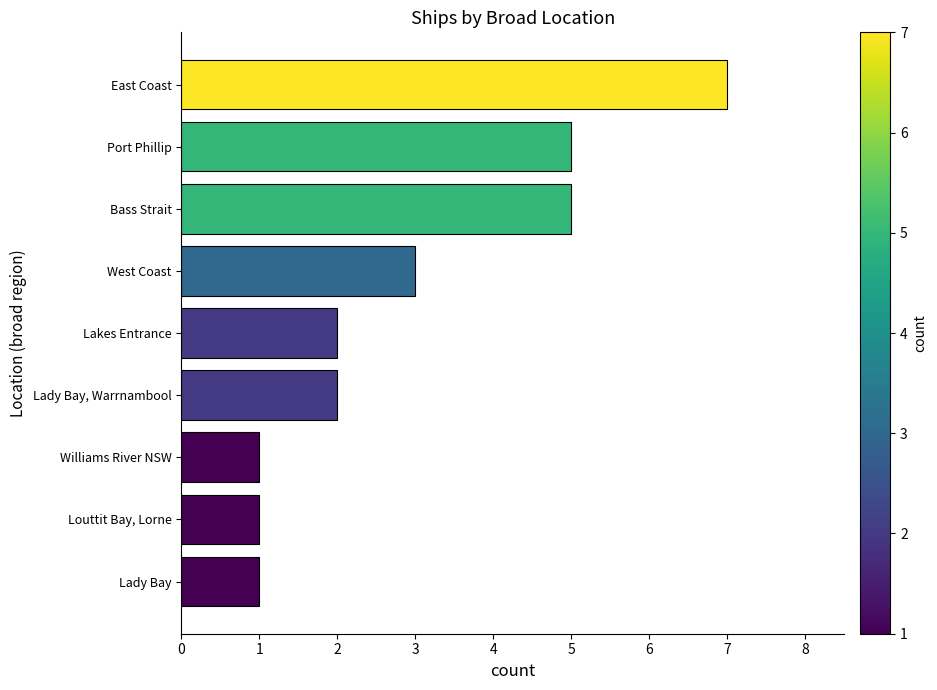

What is the minimum value shown in the chart?

1